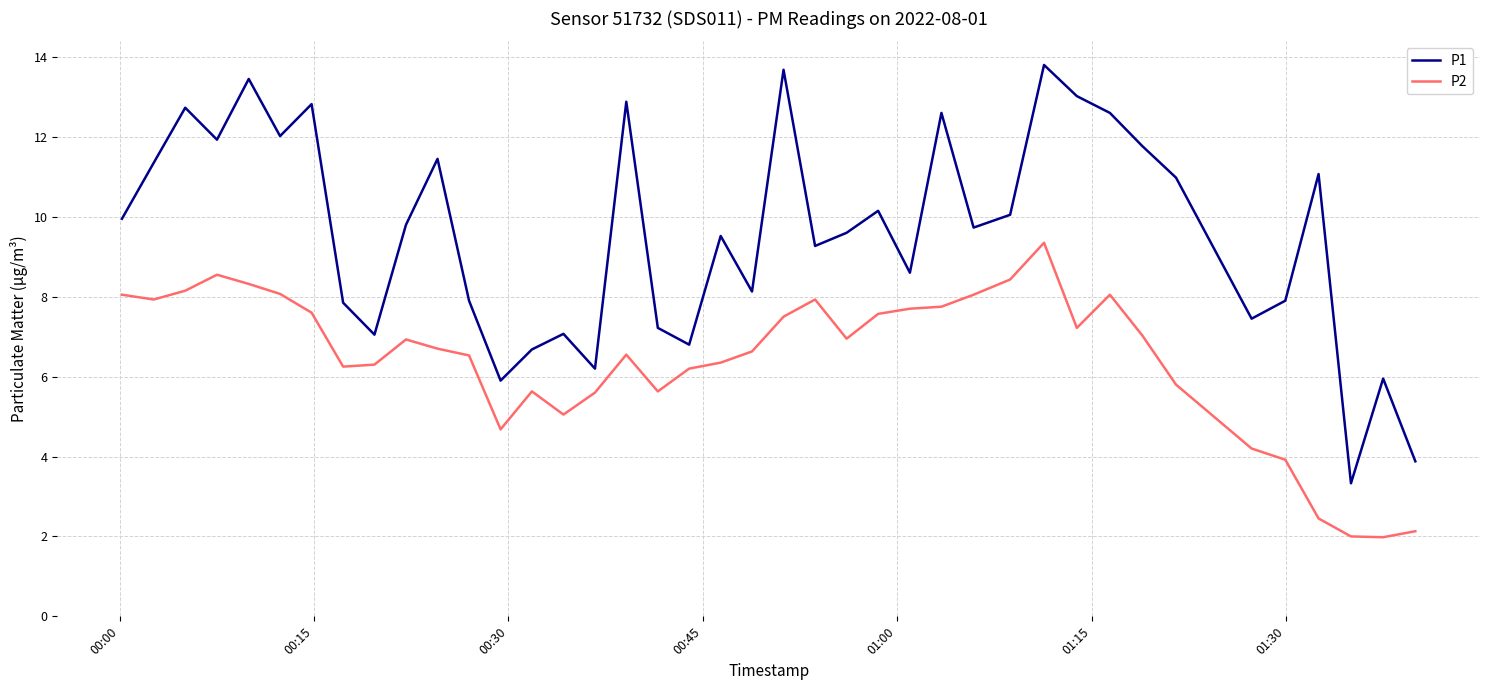

What is the difference between the maximum and minimum values in the P2 series?

7.4